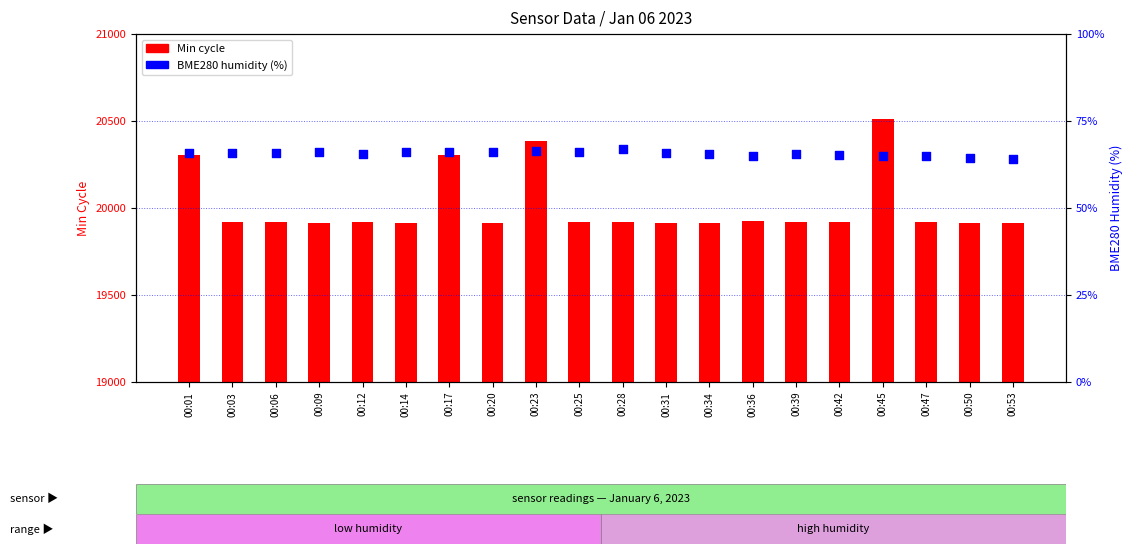

Which series has the largest Y range (max minus min)?

Min cycle